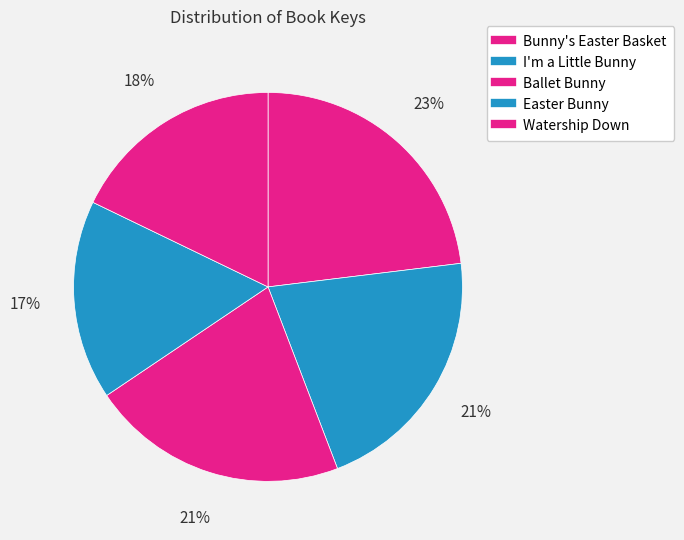

To the nearest percent, what portion does Bunny's Easter Basket represent?

23%